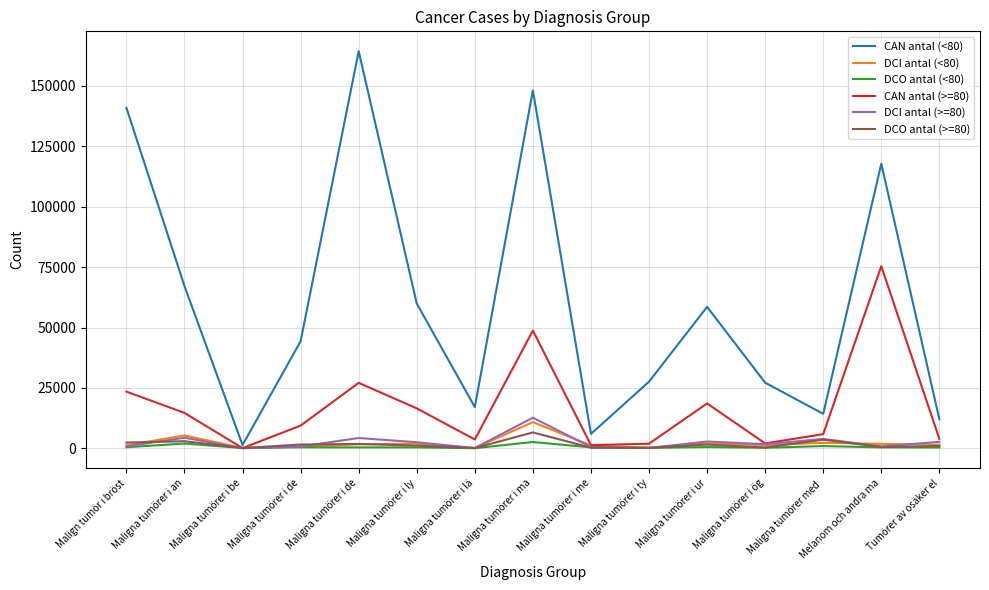

Which series has the widest spread of values?

CAN antal (<80)